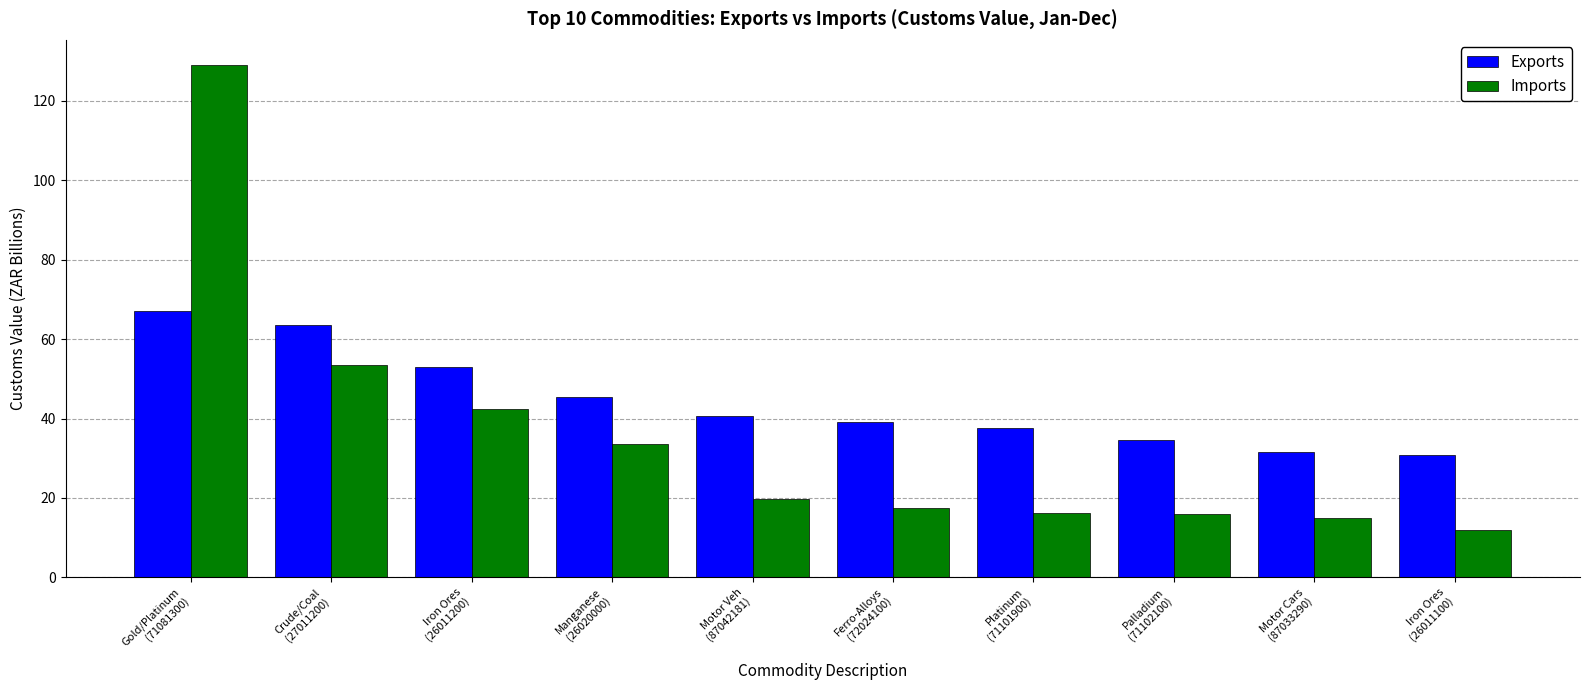

What is the total value across all series at Gold/Platinum
(71081300)?

196.1